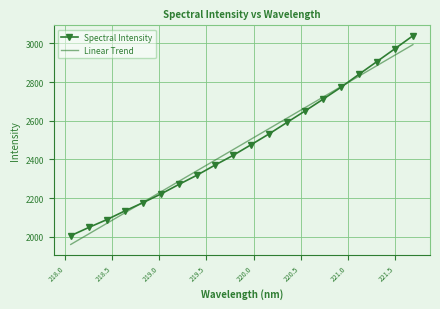

What is the maximum value for Linear Trend?

2993.6